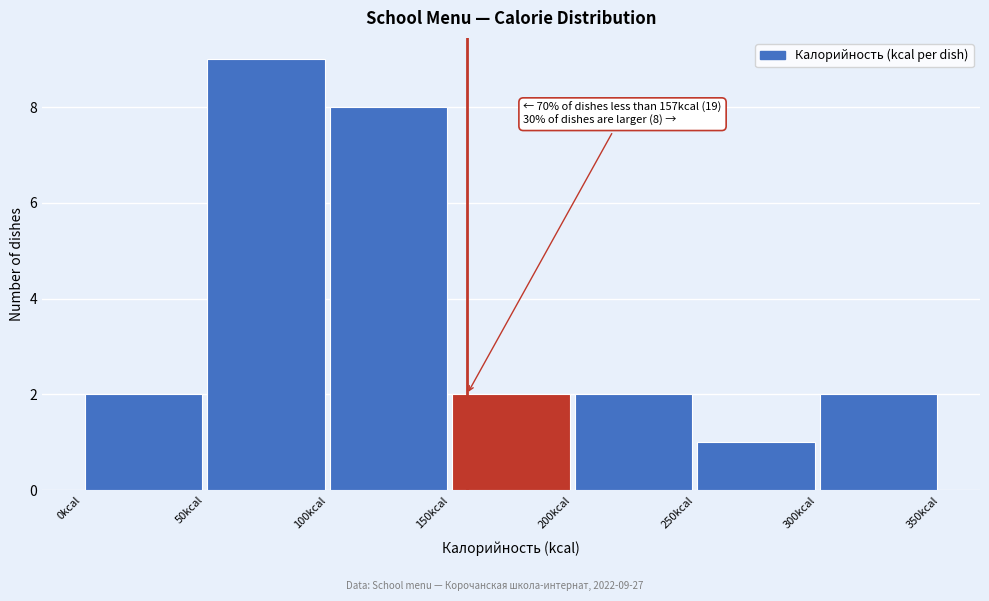

Over which range of the x-axis is the bar tallest?

50 to 100